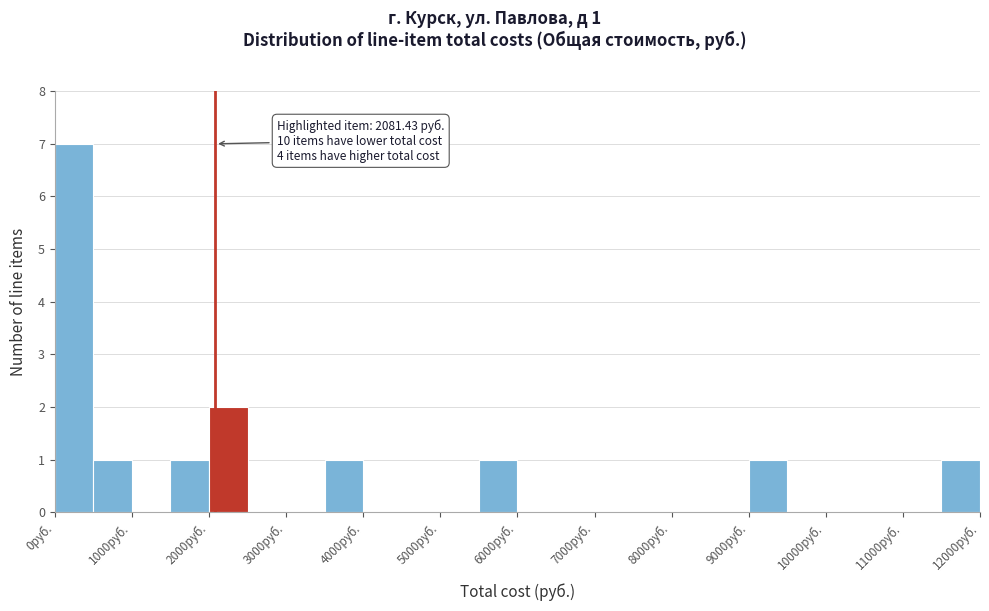

Which range on the x-axis has the tallest bar?

0 to 500